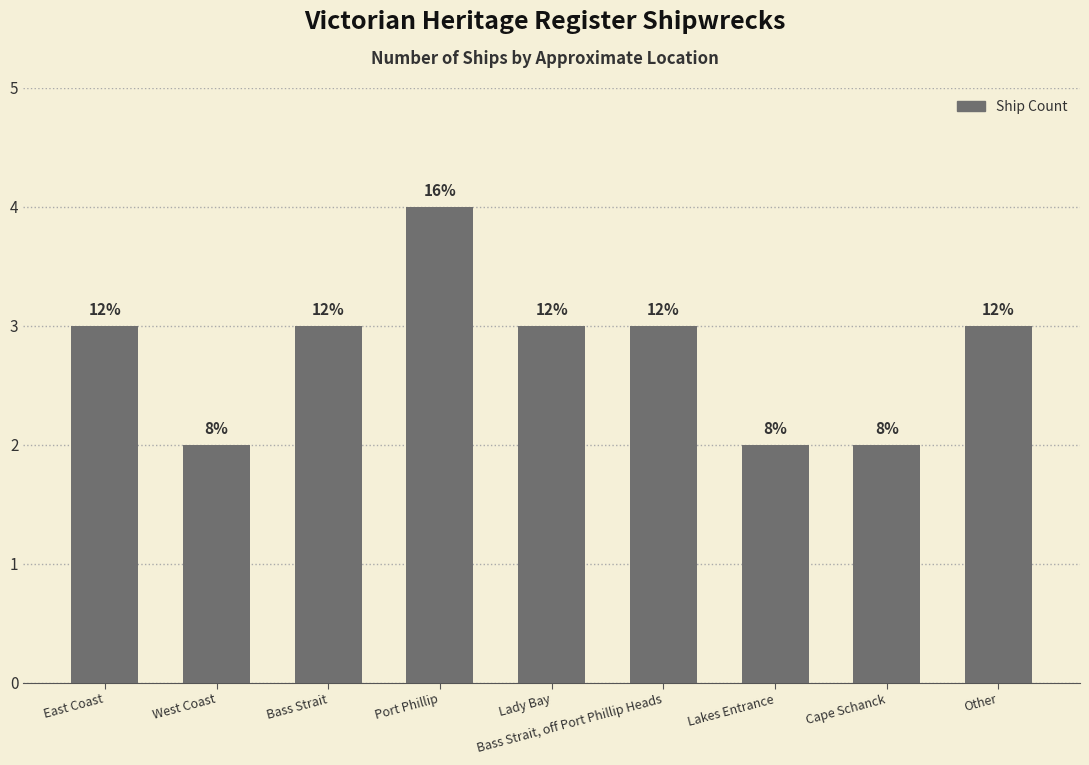

List the labels in order of value, smallest first.

West Coast, Lakes Entrance, Cape Schanck, East Coast, Bass Strait, Lady Bay, Bass Strait, off Port Phillip Heads, Other, Port Phillip